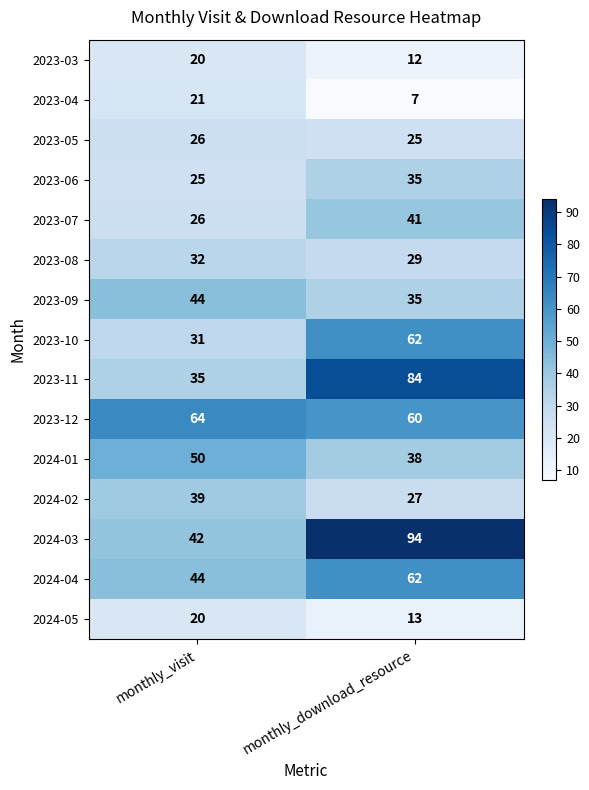

List the labels in order of 2023-04 value, smallest first.

monthly_download_resource, monthly_visit